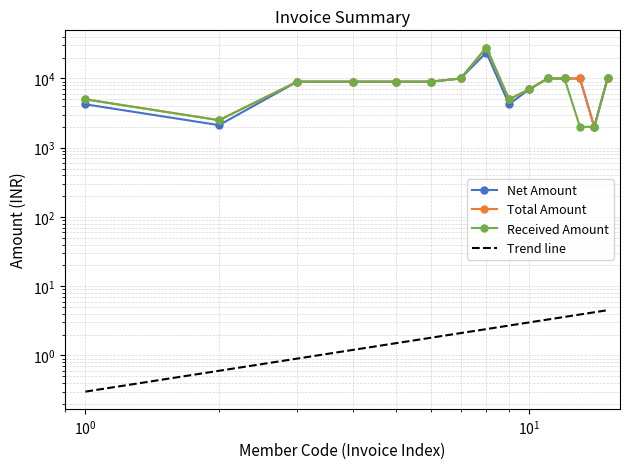

What is the maximum value shown in the chart?

28000.0